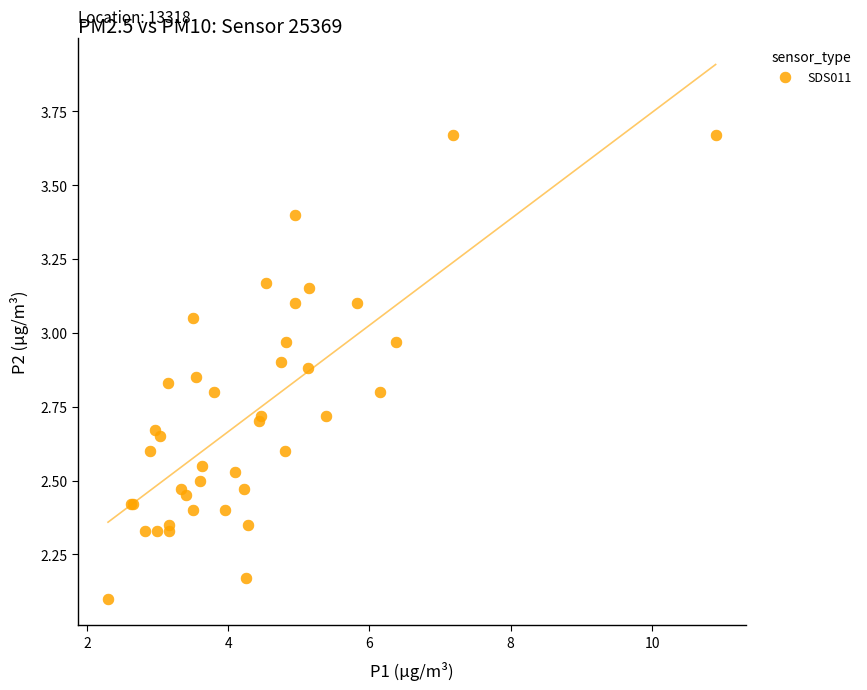

What Y value in the scatter plot is closest to 2?

2.1